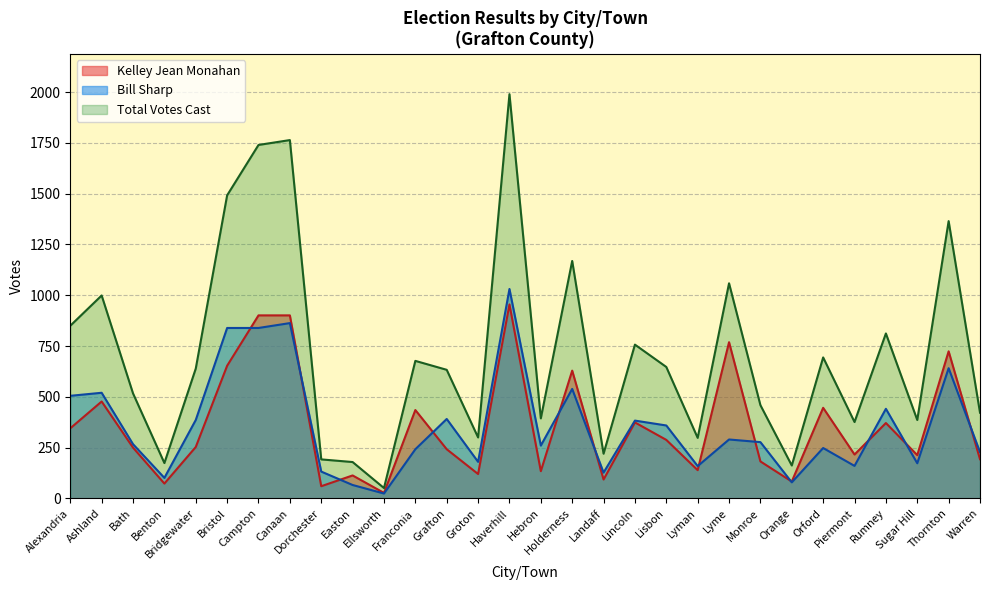

Where does the Total Votes Cast series first go above 639?

Alexandria